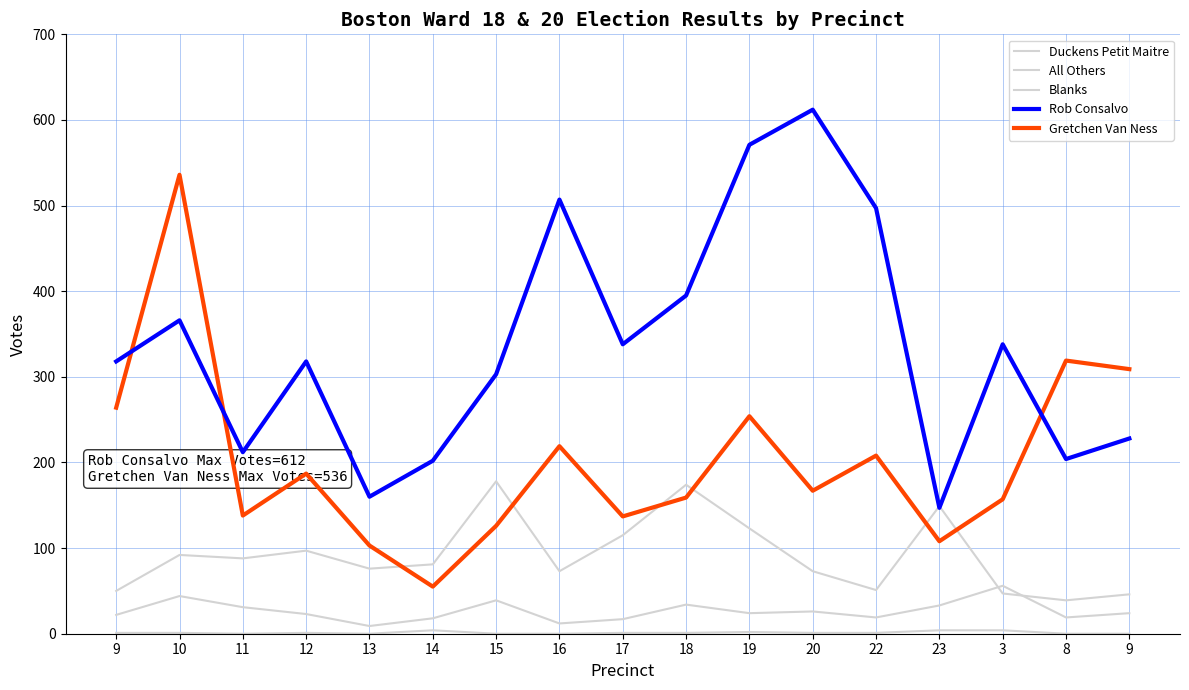

What is the sum of all All Others values?

21